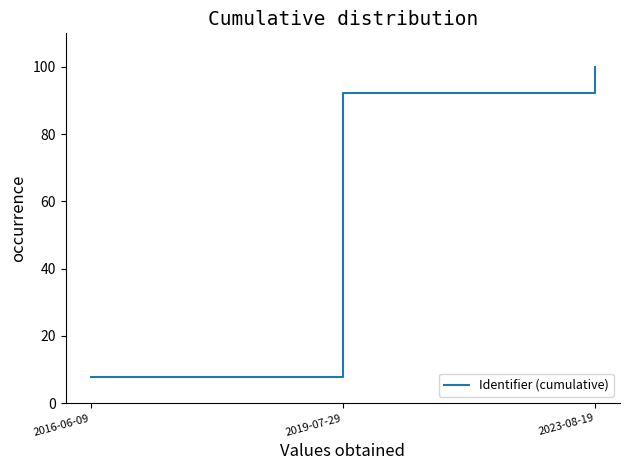

What is the average value?

66.7